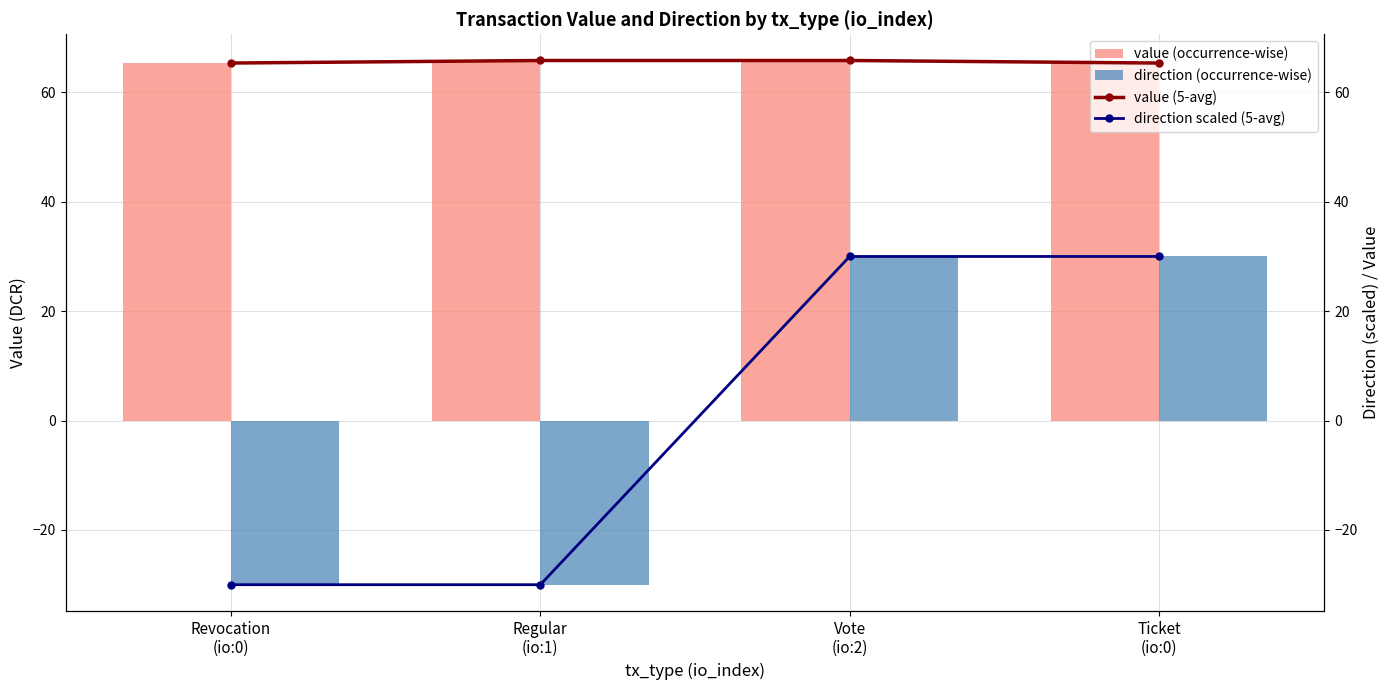

How many values in the direction (occurrence-wise) series are below 30?

2